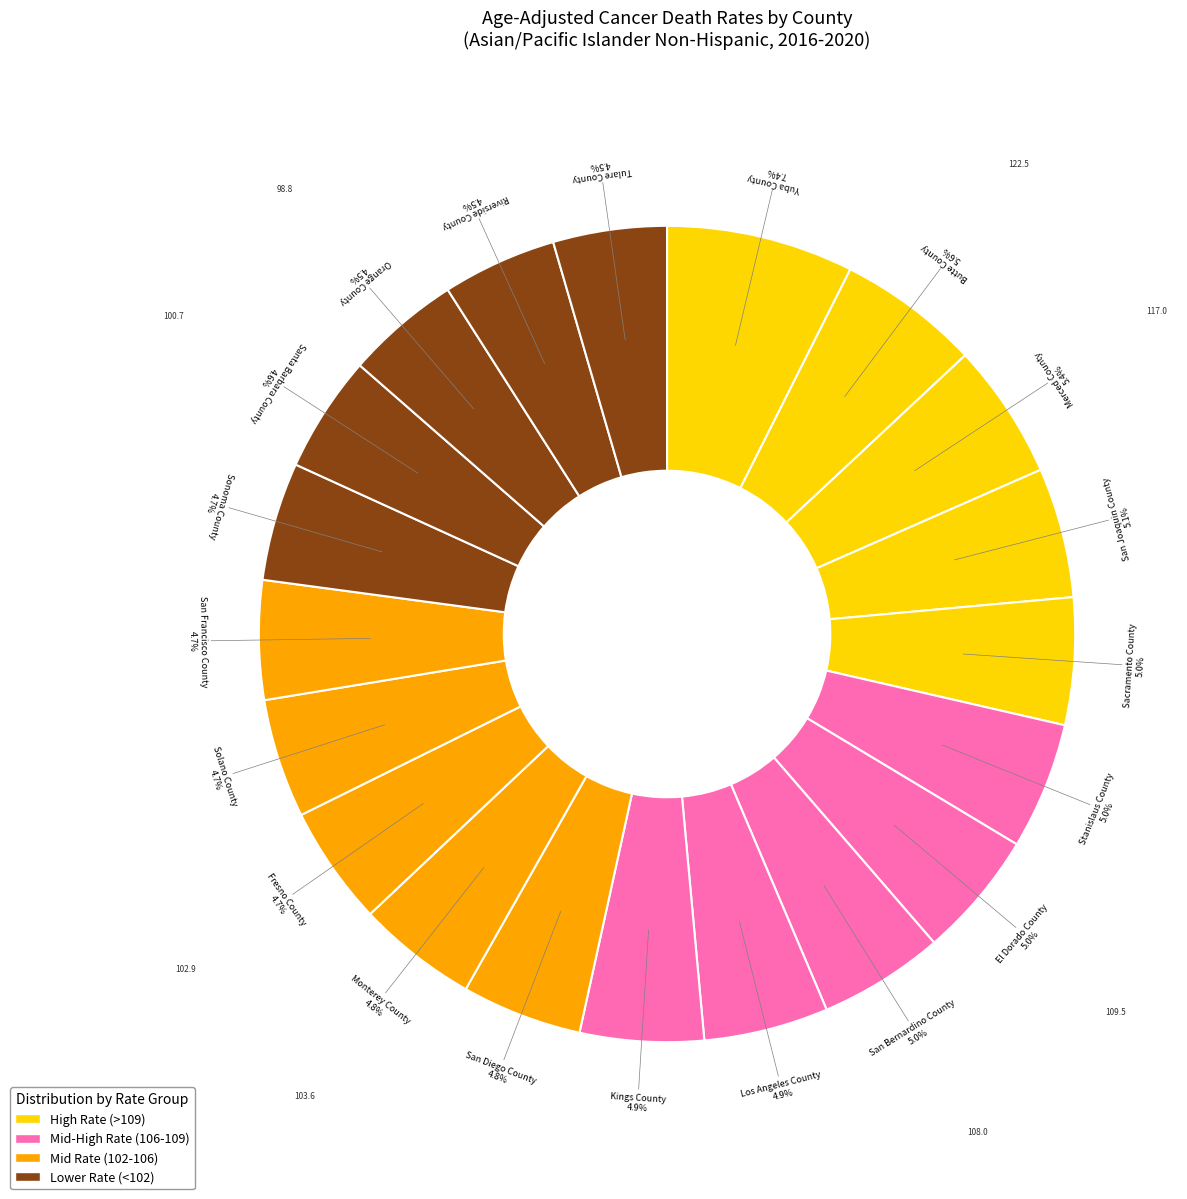

How many slices are in this pie chart?

20